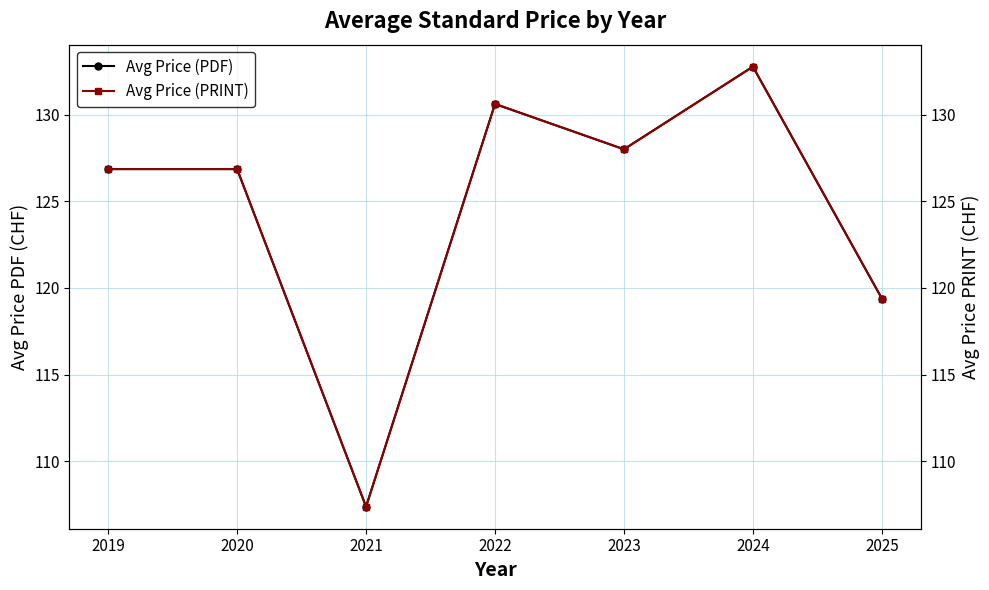

Is it true that Avg Price (PDF) equals 128.0 at 2023?

True